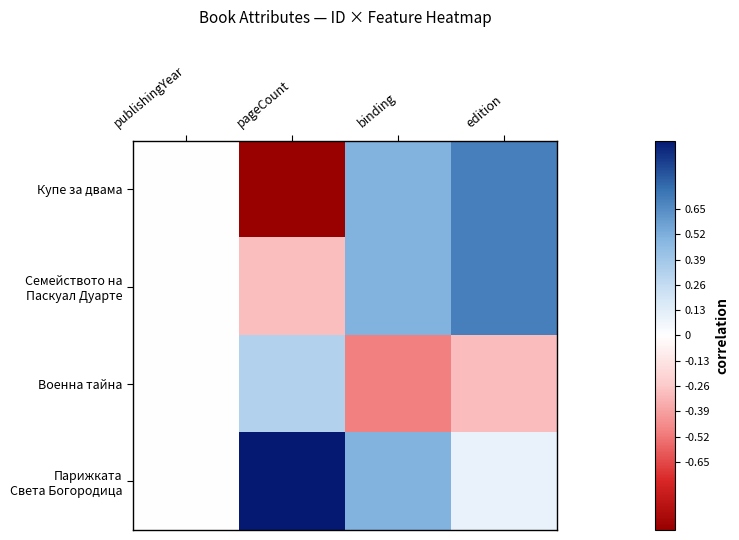

Which series has the widest spread of values?

Купе за двама